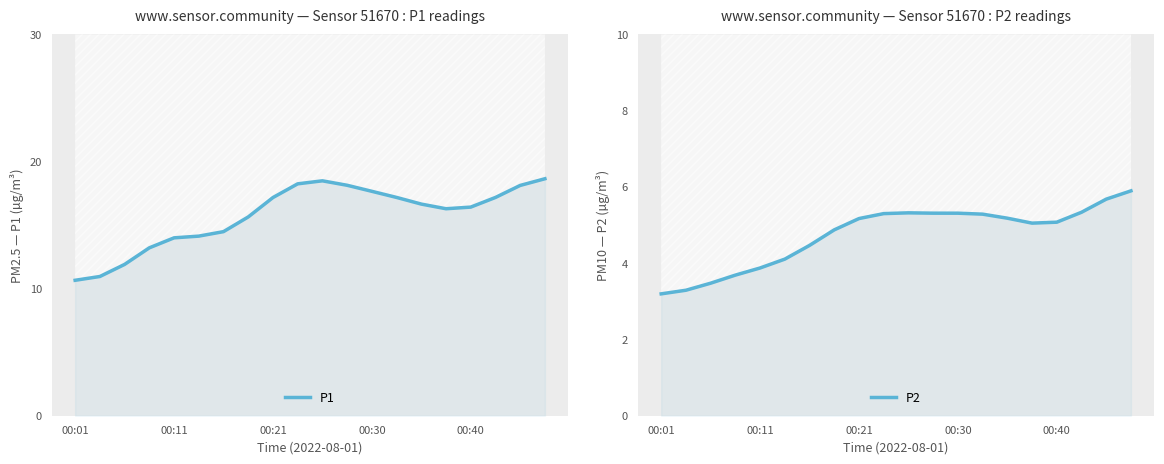

How many interior local valleys does the P1 series have?

1